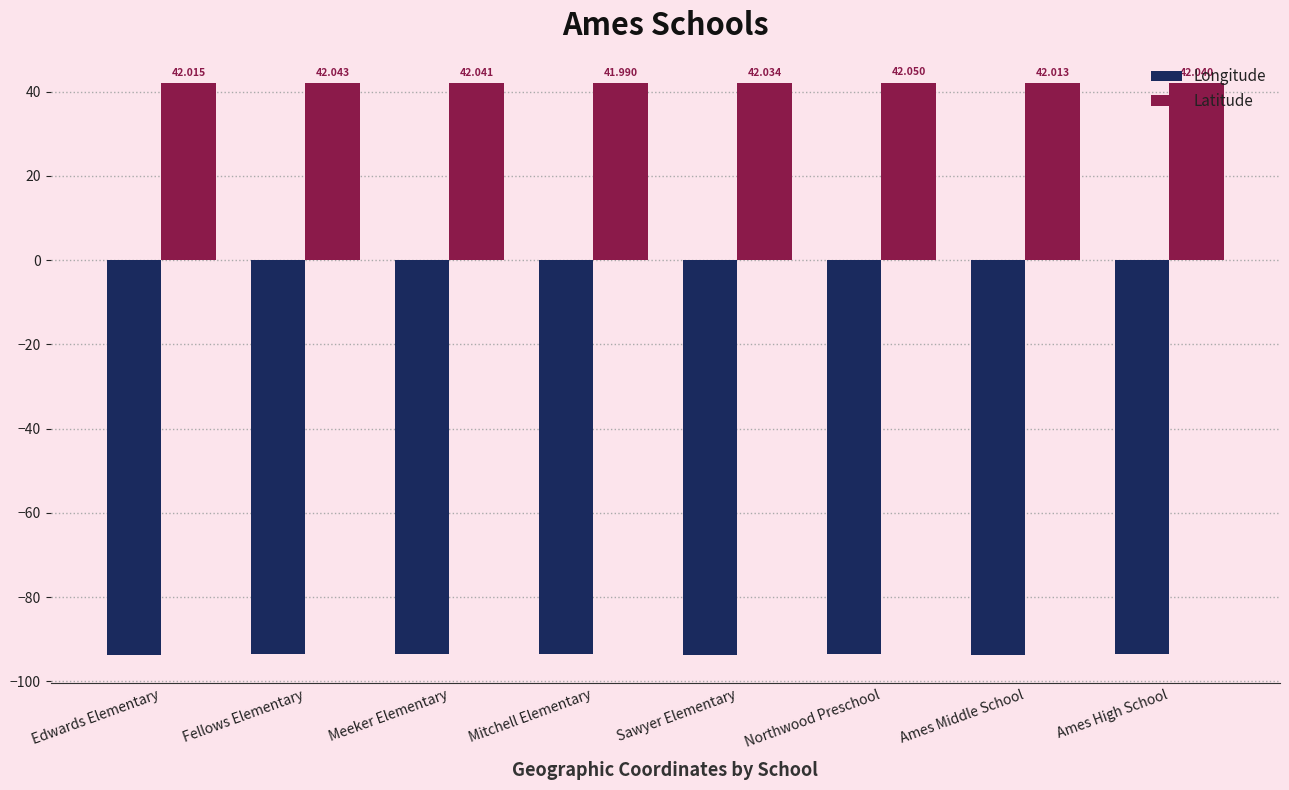

What is the maximum value shown in the chart?

42.1